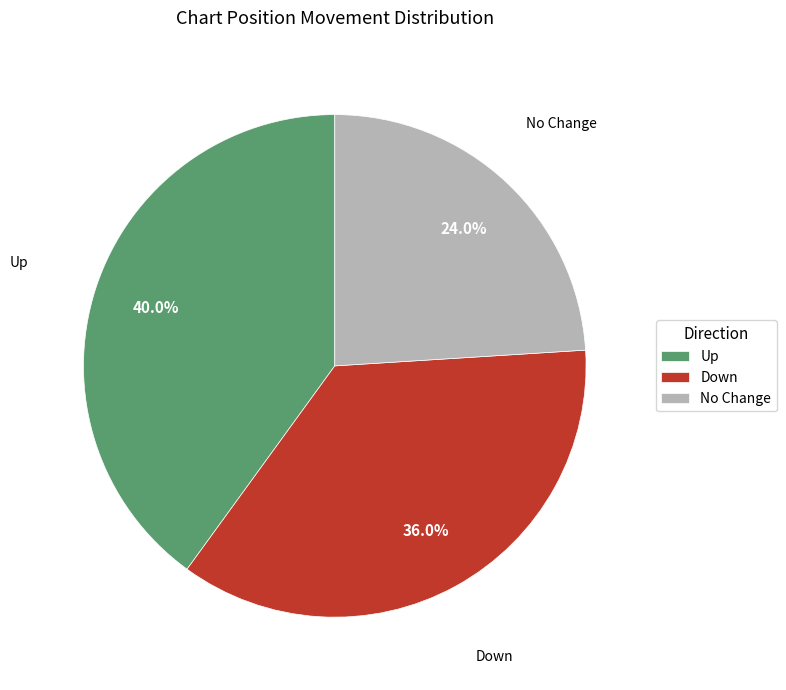

Is there a majority slice in this chart?

No